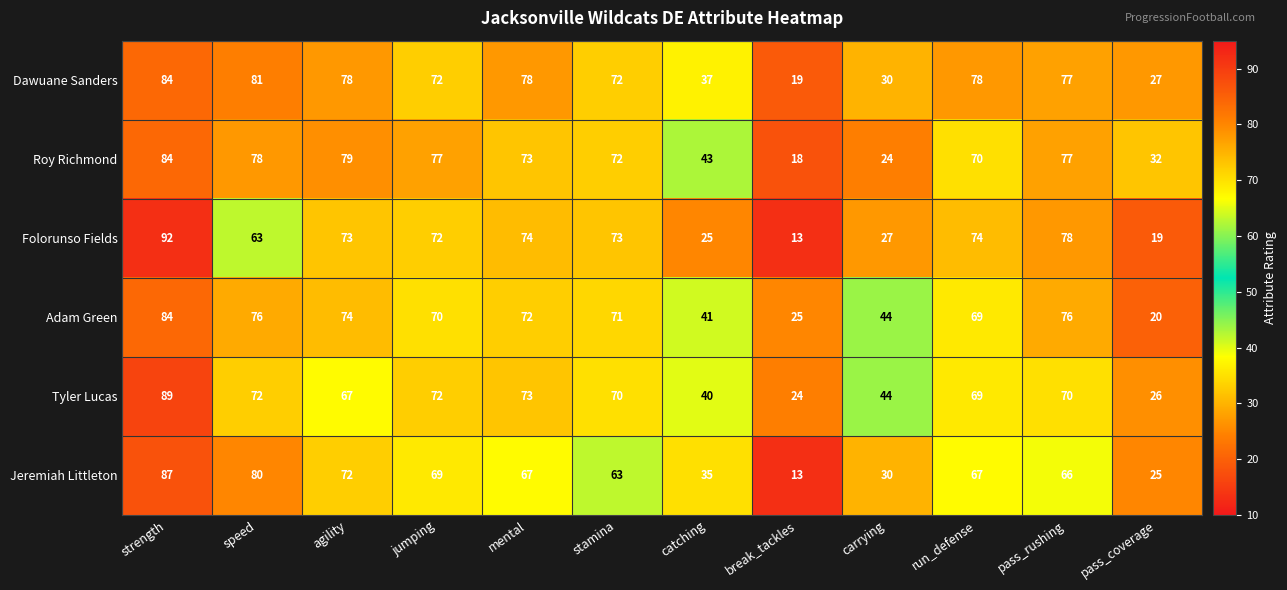

What is the highest value of the Jeremiah Littleton series?

87